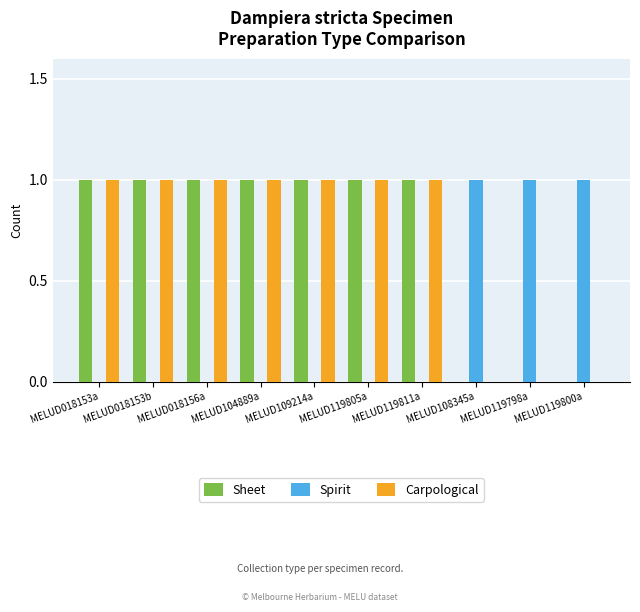

Does the chart contain stacked bars?

No